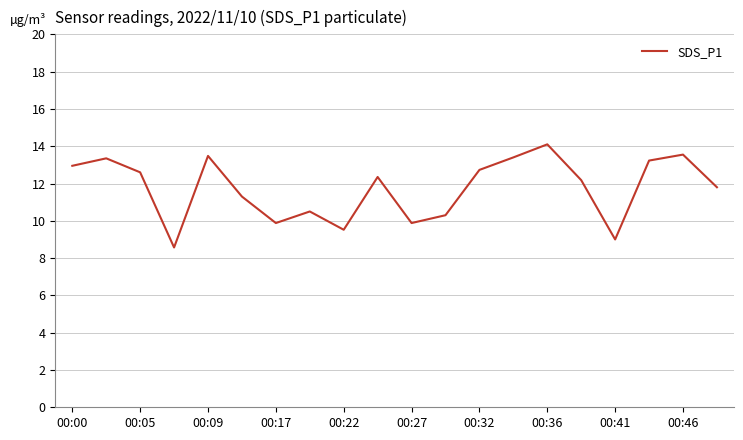

How many values exceed 12?

11